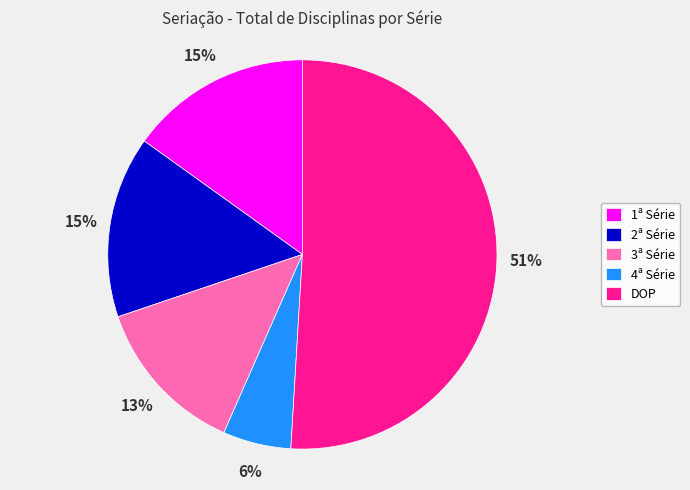

Is there a majority slice in this chart?

Yes